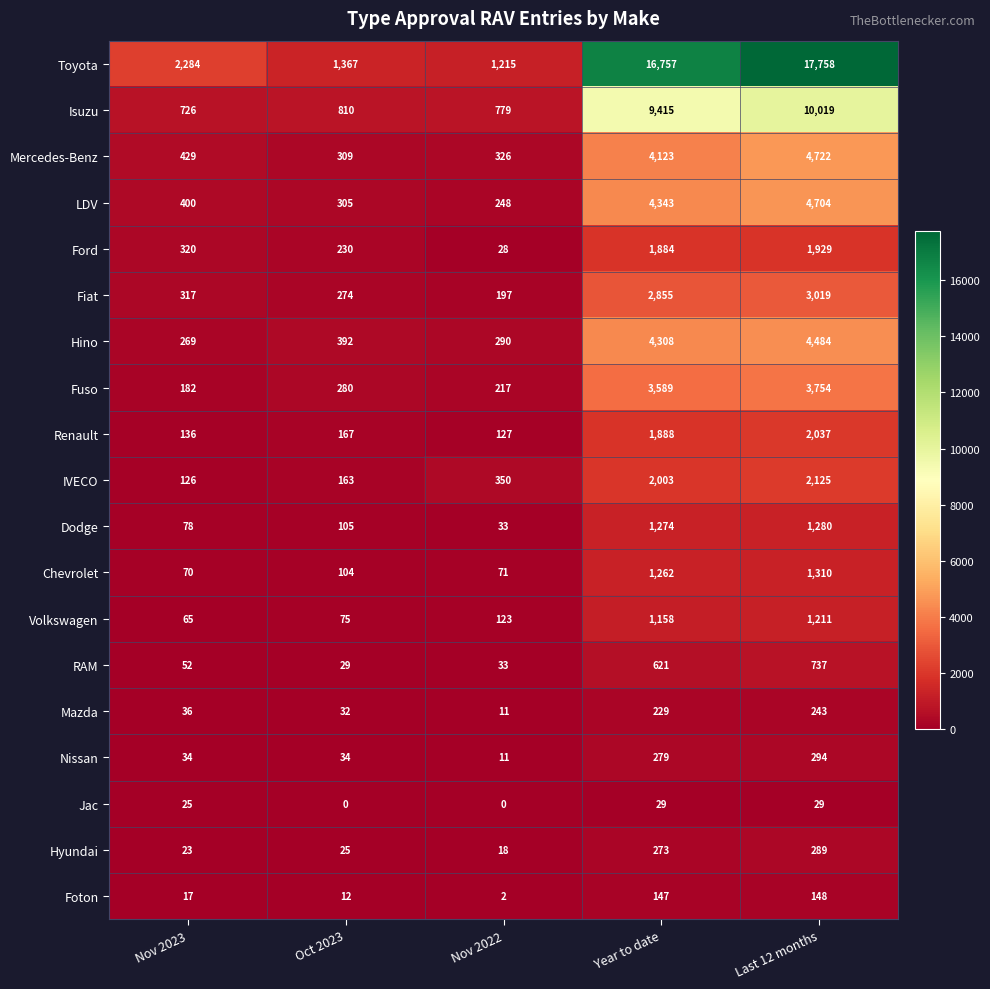

What is the approximate value of RAM at Nov 2023, to the nearest 100?

100